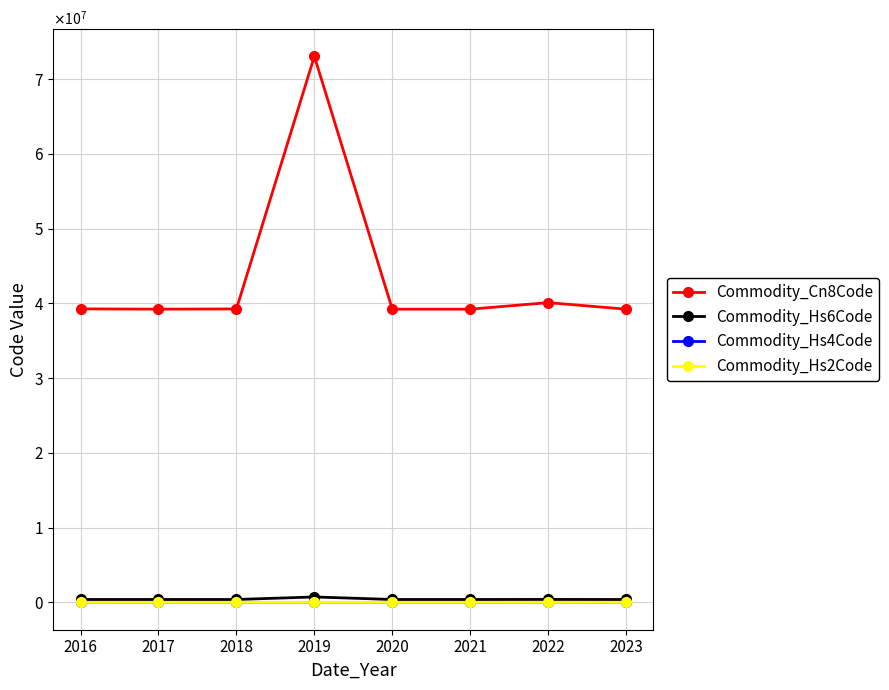

What value does the Commodity_Cn8Code series have at 2020?

39231010